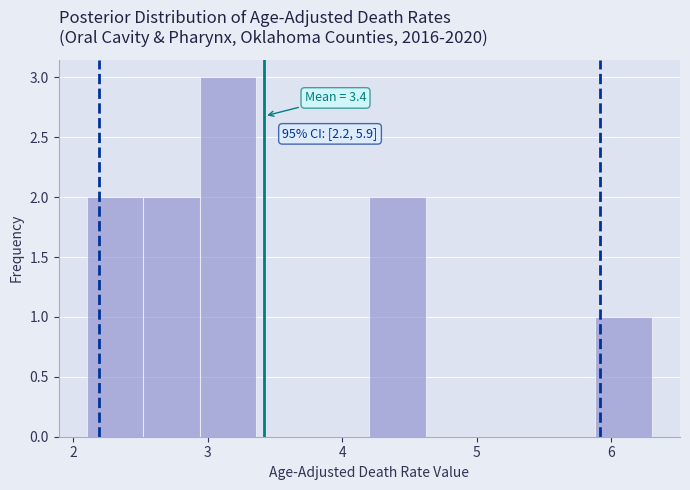

Which range on the x-axis has the tallest bar?

2.94 to 3.36